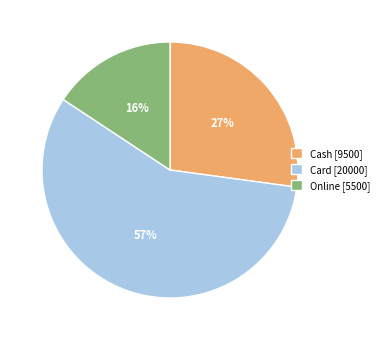

Does Cash account for over 50% of the chart?

No